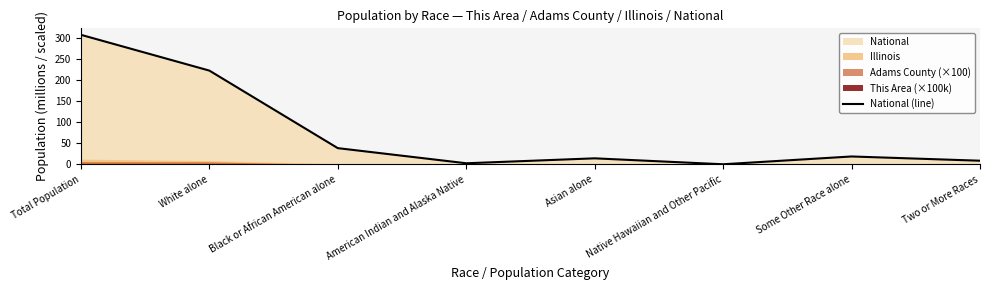

The value at Total Population is 308.7. True or false?

True